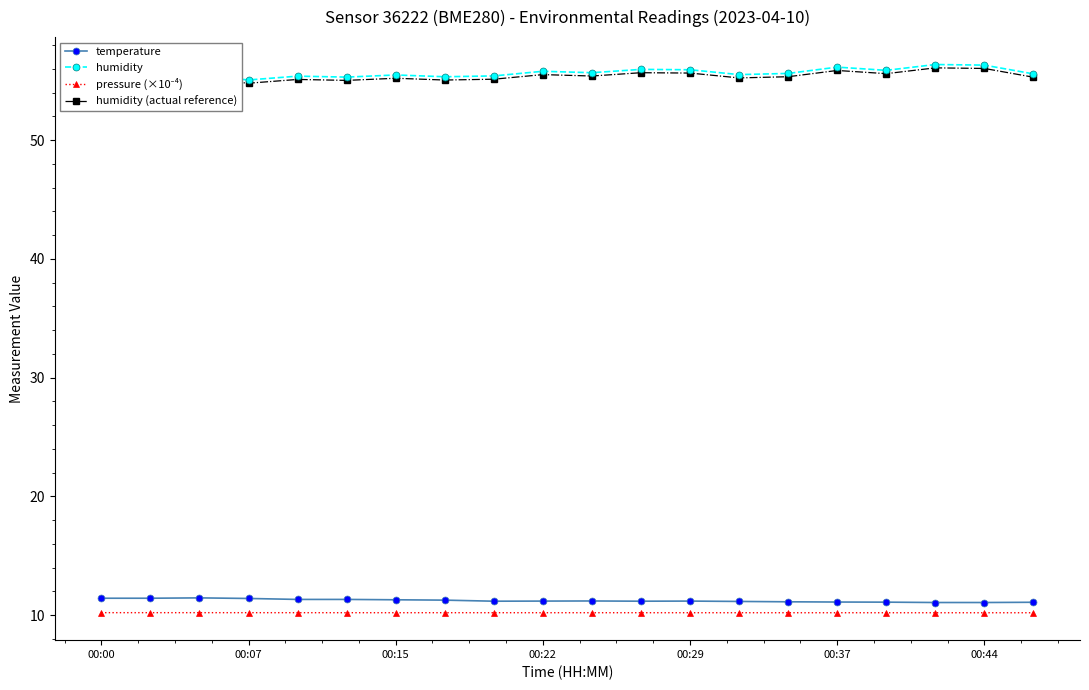

True or false: temperature and humidity (actual reference) cross at least once.

False